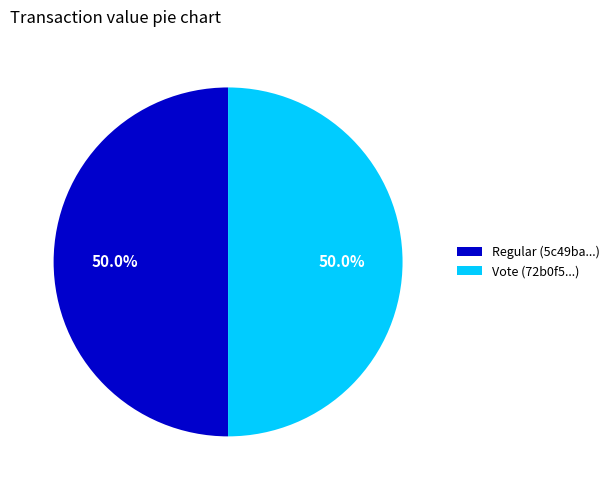

How many slices are in this pie chart?

2